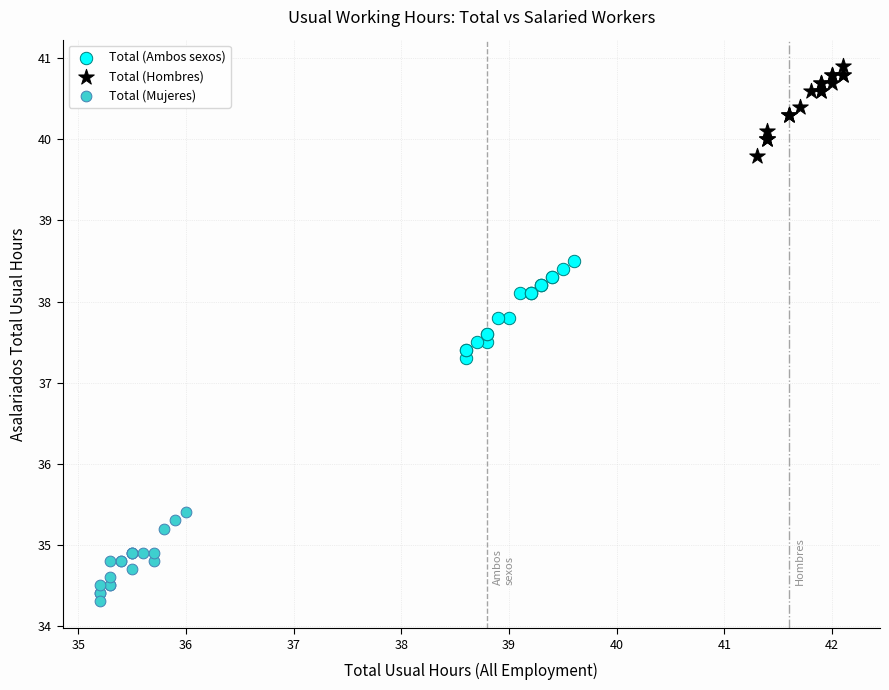

Which series contains the highest Y value?

Total (Hombres)